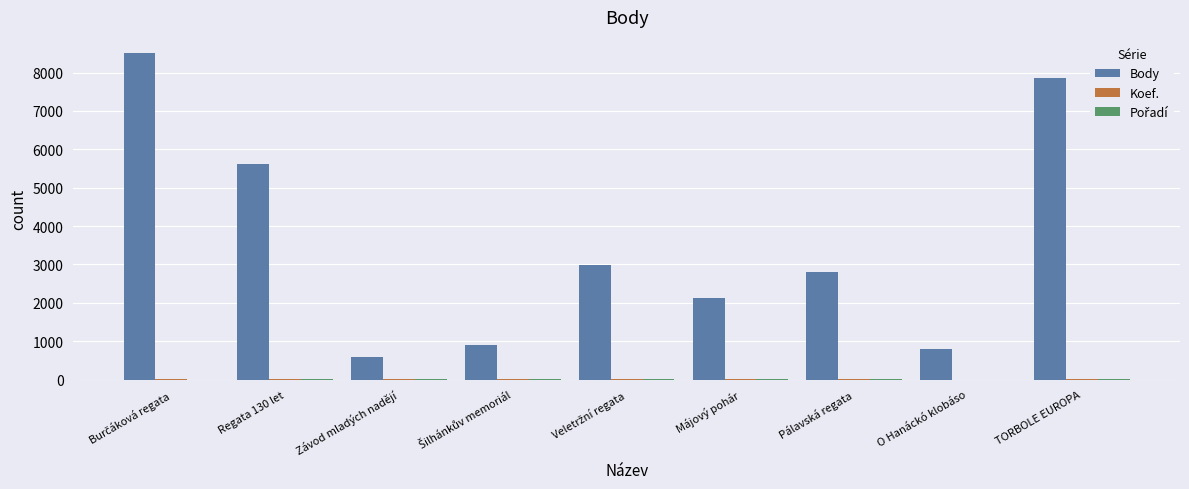

Which series has the largest total across all categories?

Body